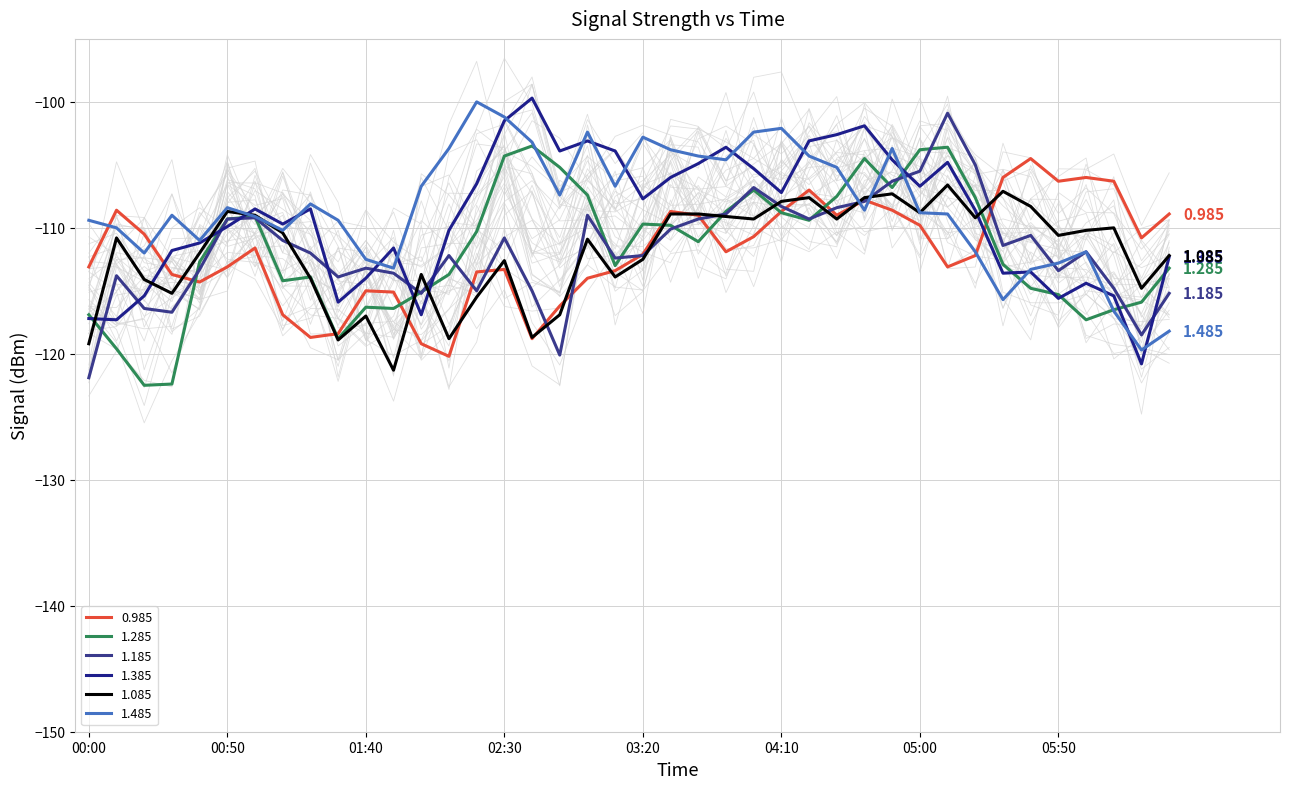

What position from the right is 02:00?

28